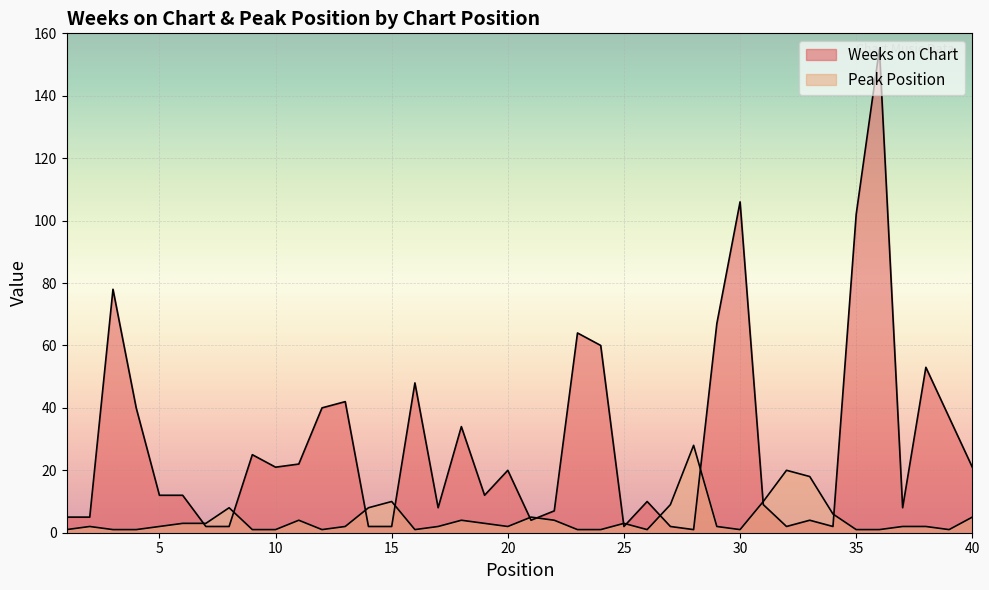

How many lines are shown in the chart?

2